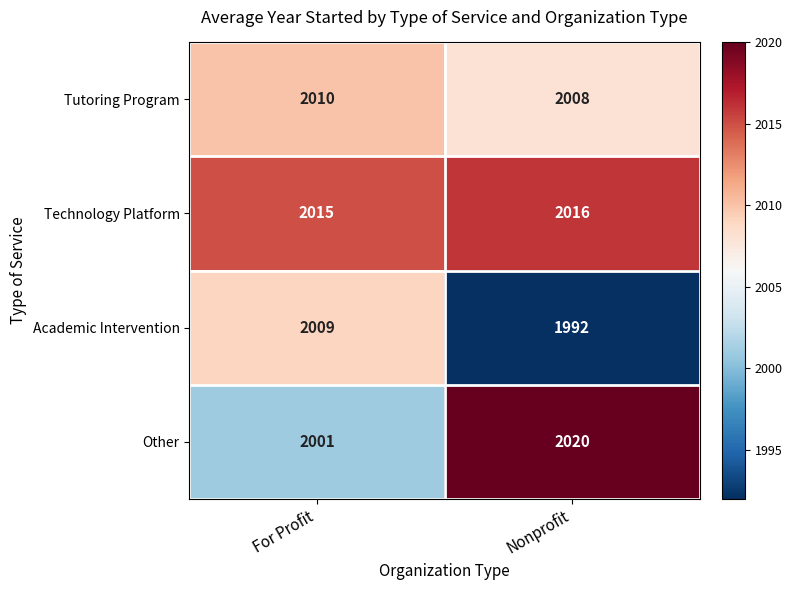

Where is Other nearest to the value 2010?

For Profit